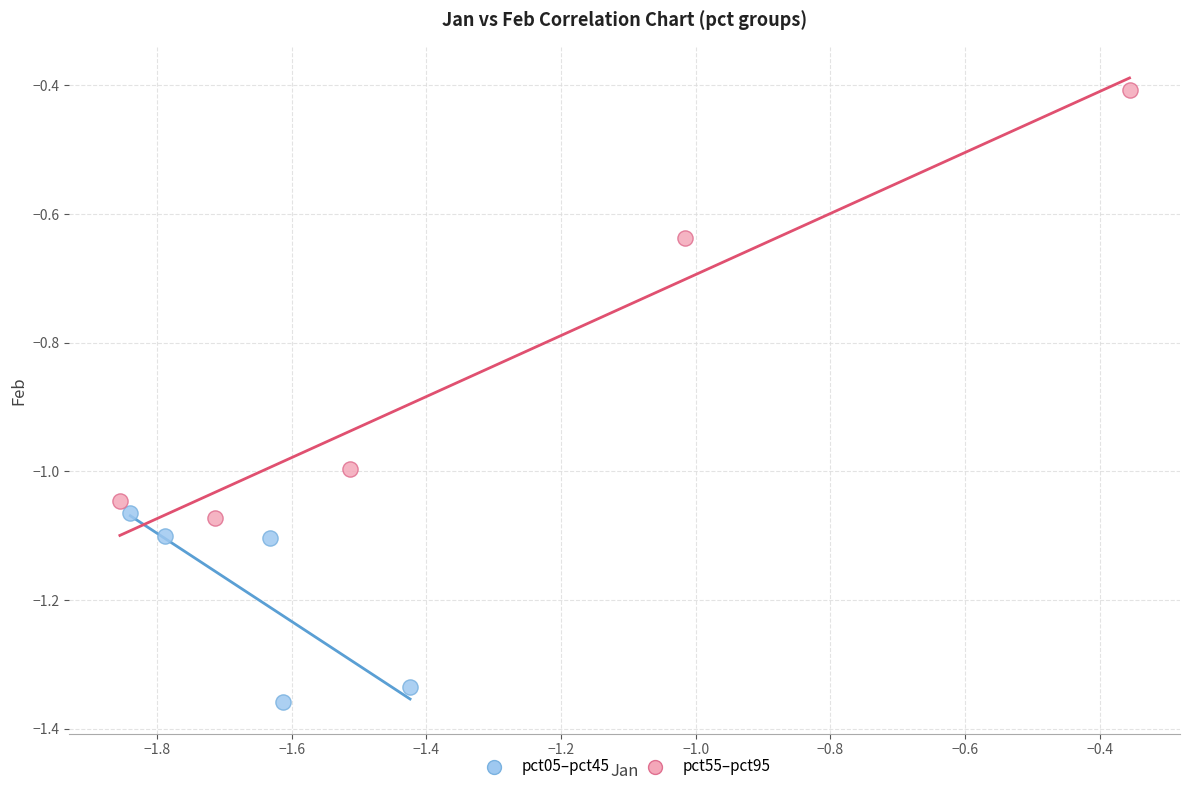

Which series contains the lowest Y value?

pct05–pct45